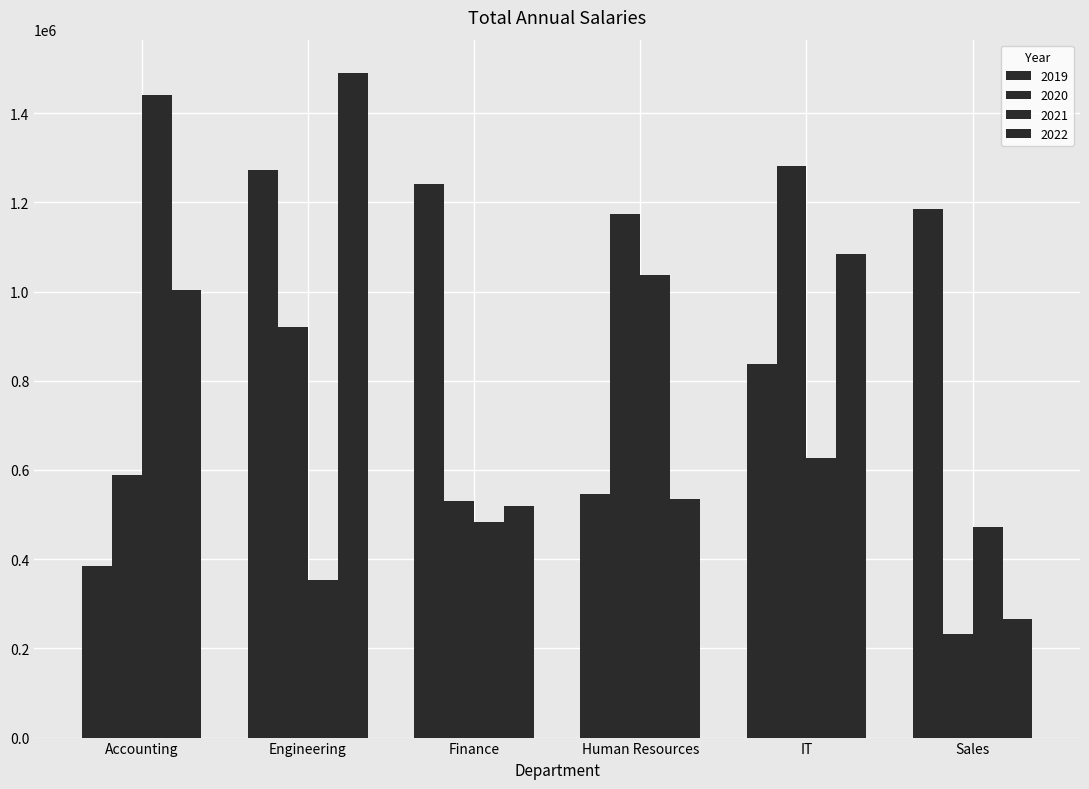

How many bars are there in total?

24